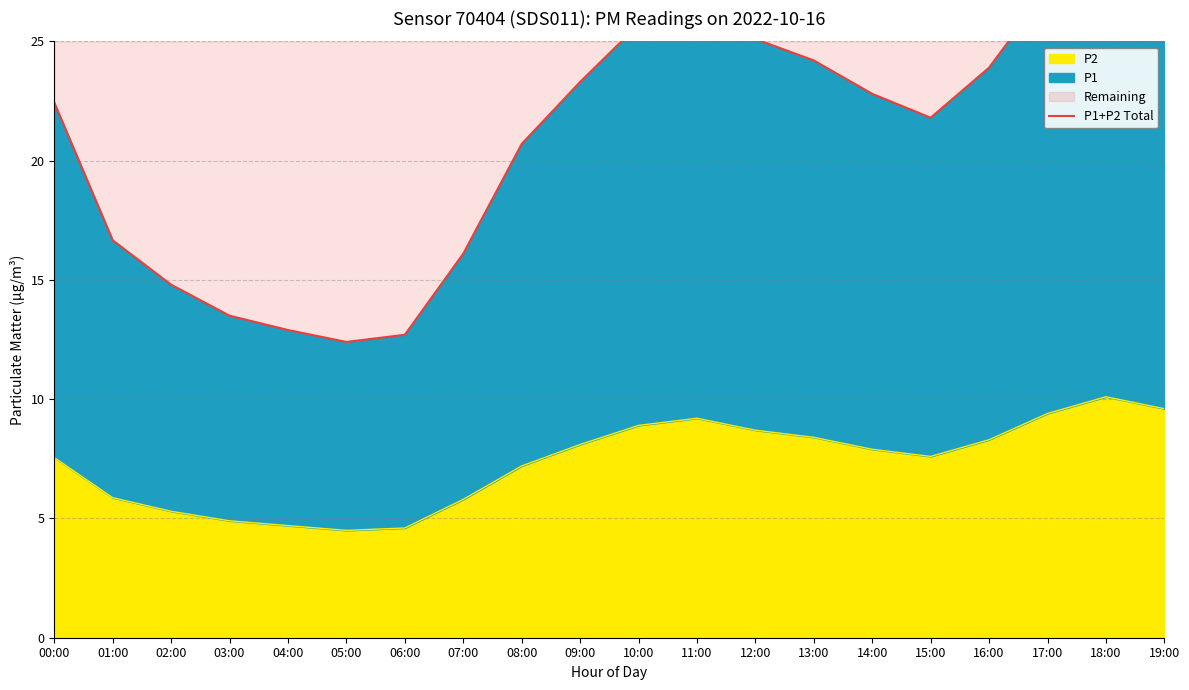

How many interior local peaks (higher than both neighbors) does the data have?

2